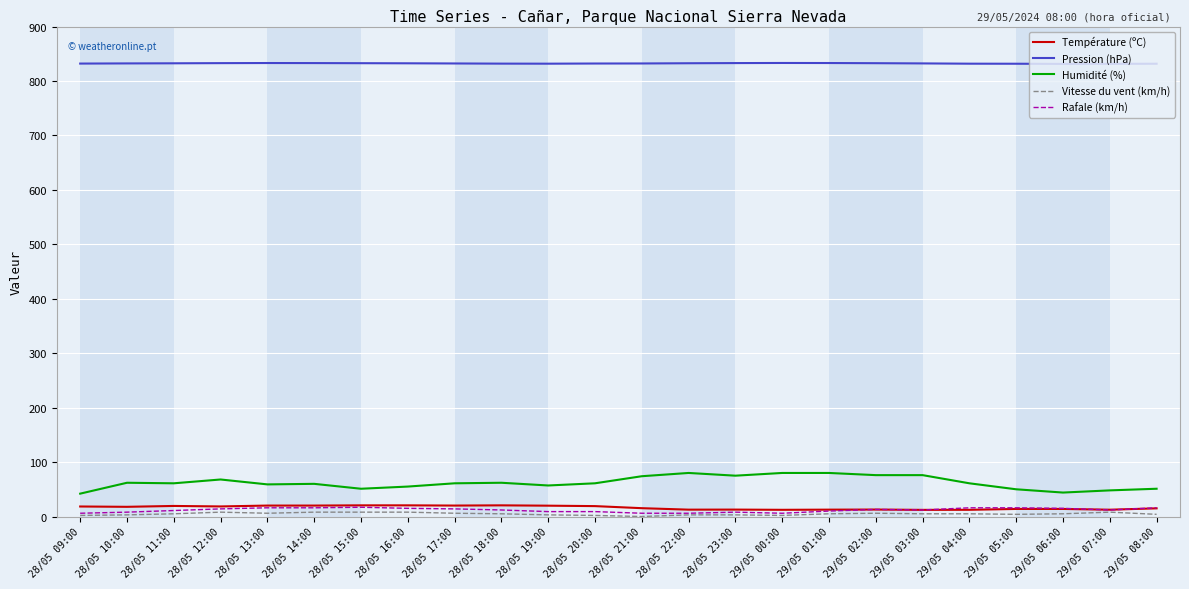

How many lines are shown in the chart?

5